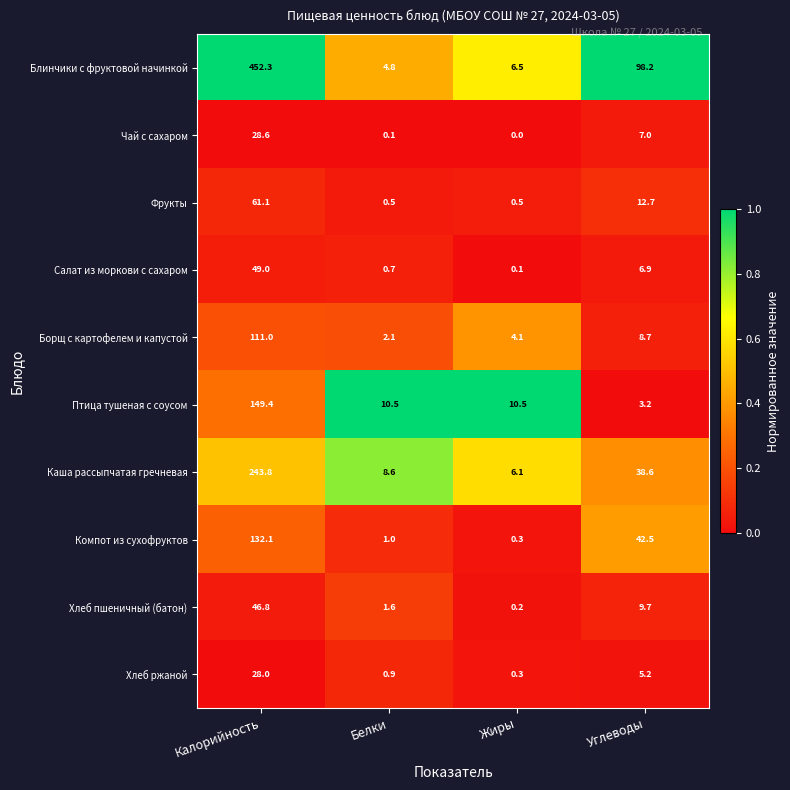

The Блинчики с фруктовой начинкой series shows 38.4 at Углеводы. True or false?

False